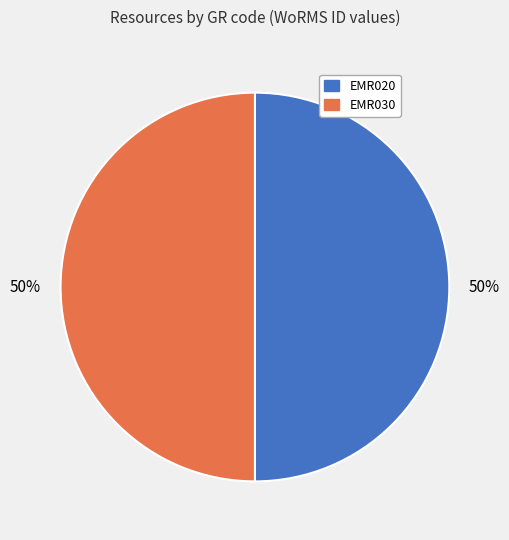

What percentage is the EMR020 slice, to the nearest percent?

50%